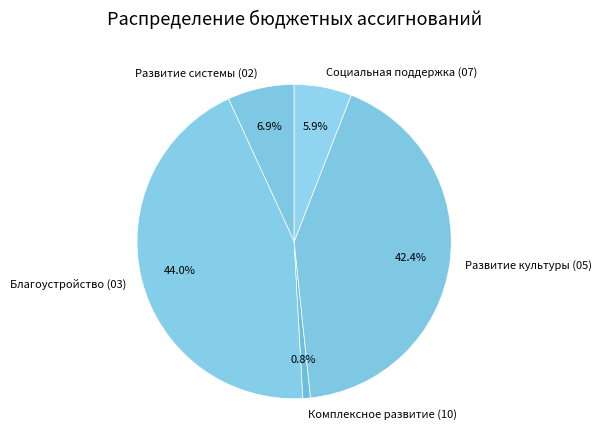

The Комплексное развитие (10) slice represents 1% of the pie. True or false?

True